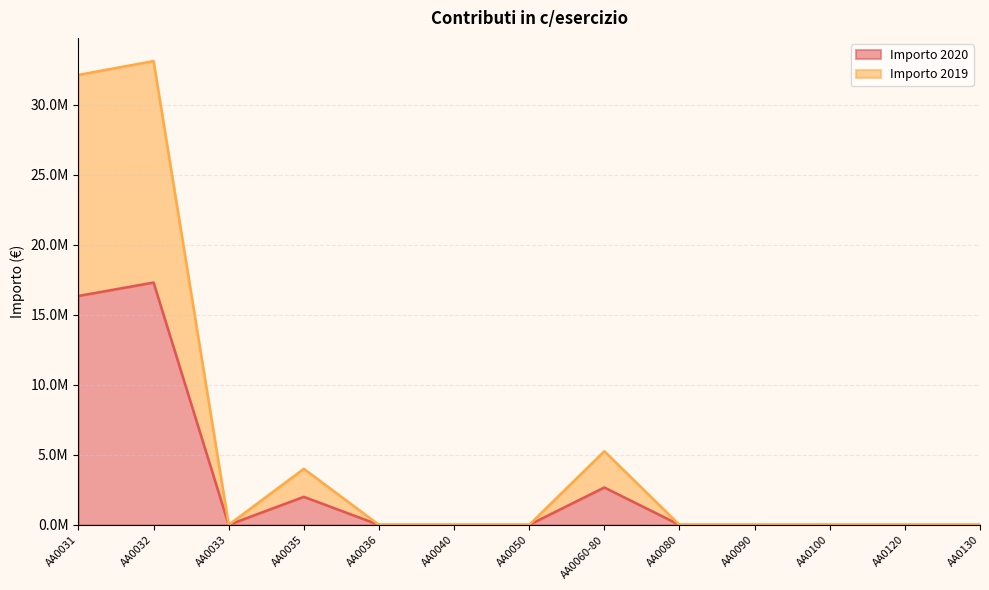

Which category has the highest value across all series?

AA0032